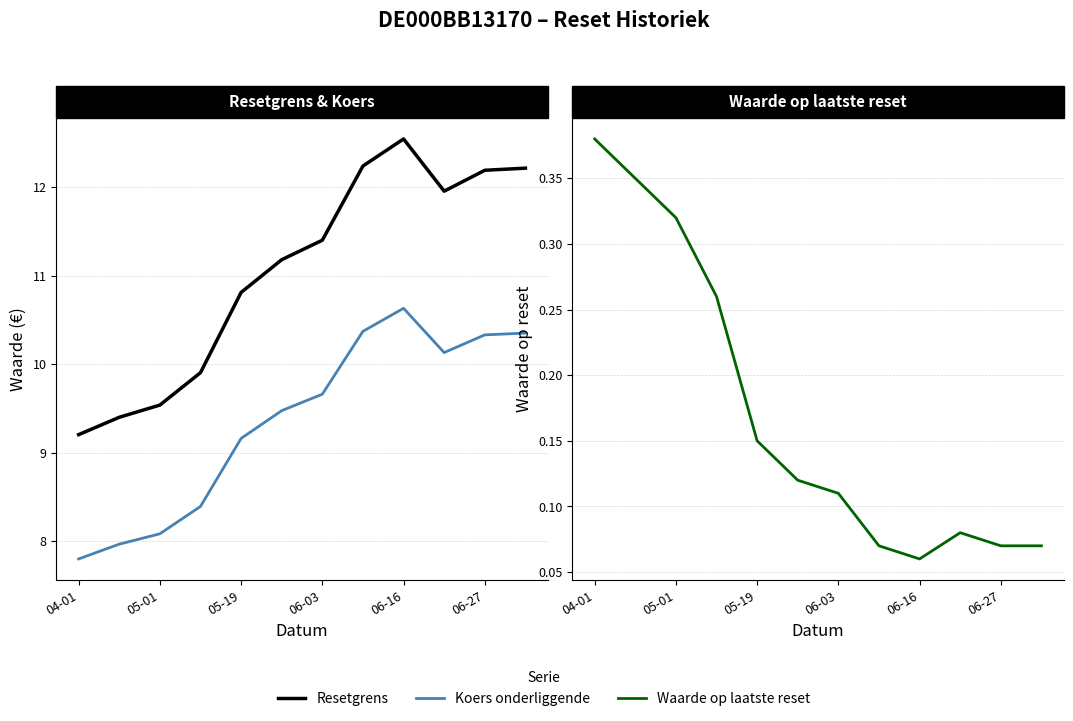

What is the minimum value shown in the chart?

0.1